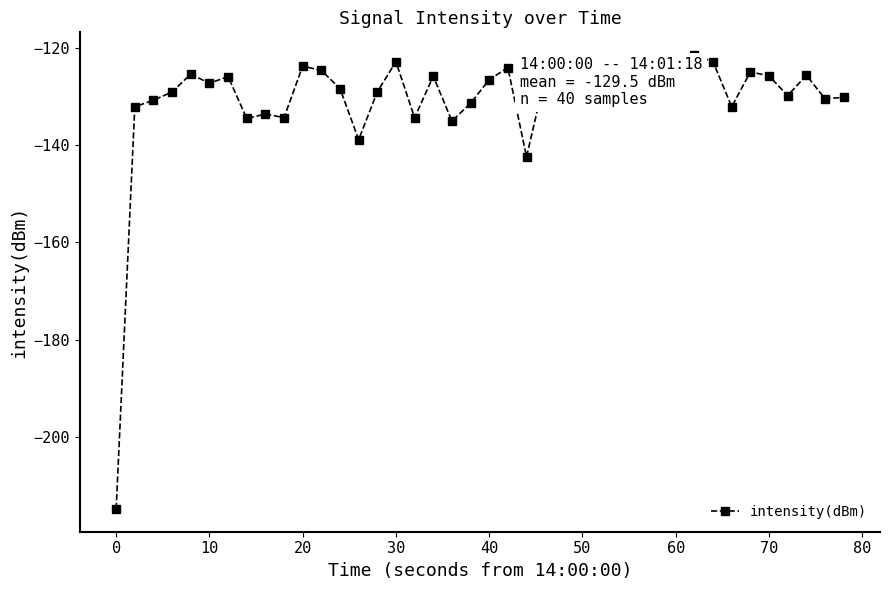

Does the chart display data point markers on the line(s)?

Yes